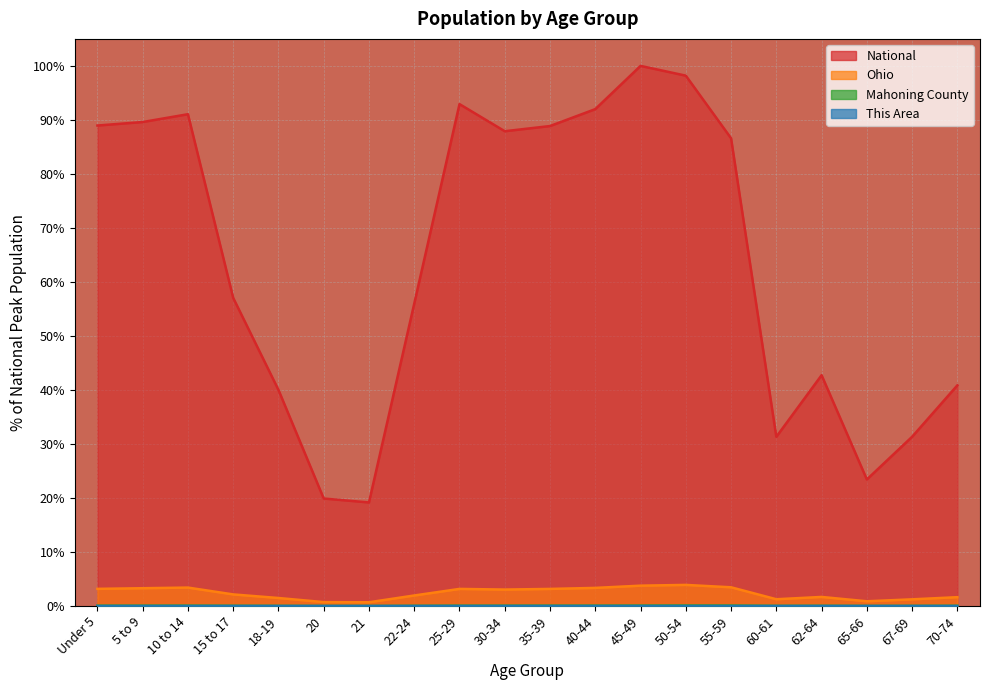

True or false: Mahoning County has a value of 0.0 at 25-29.

False